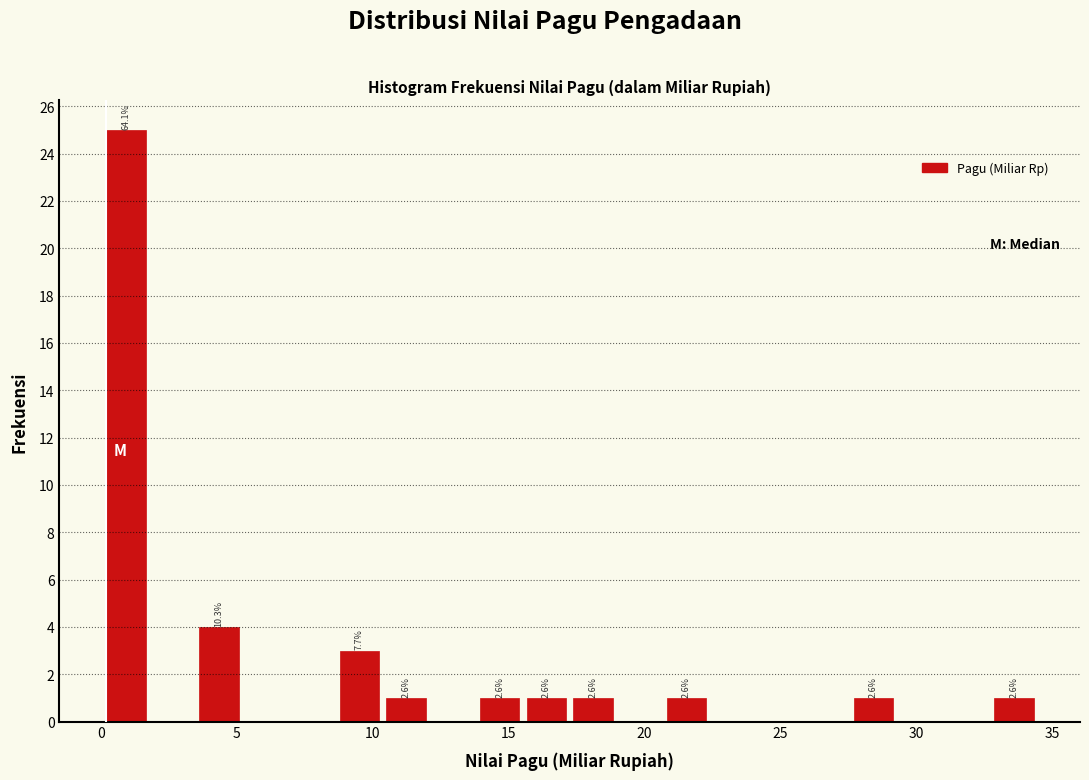

Read against the x-axis, roughly where is the centre of the tallest bar?

1.0